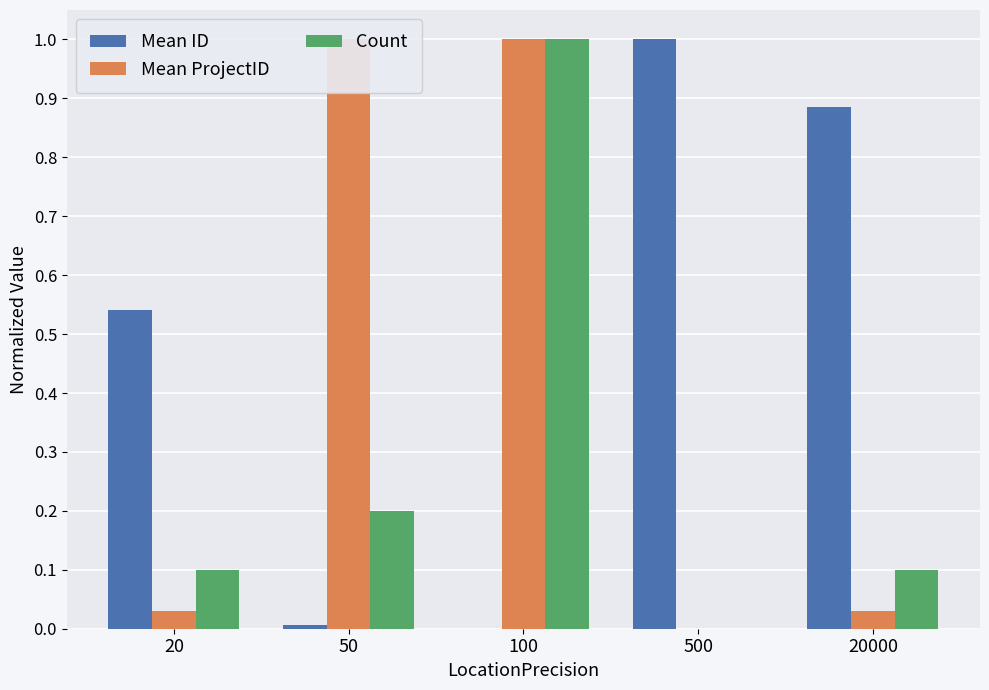

How many values in Count are above zero?

4